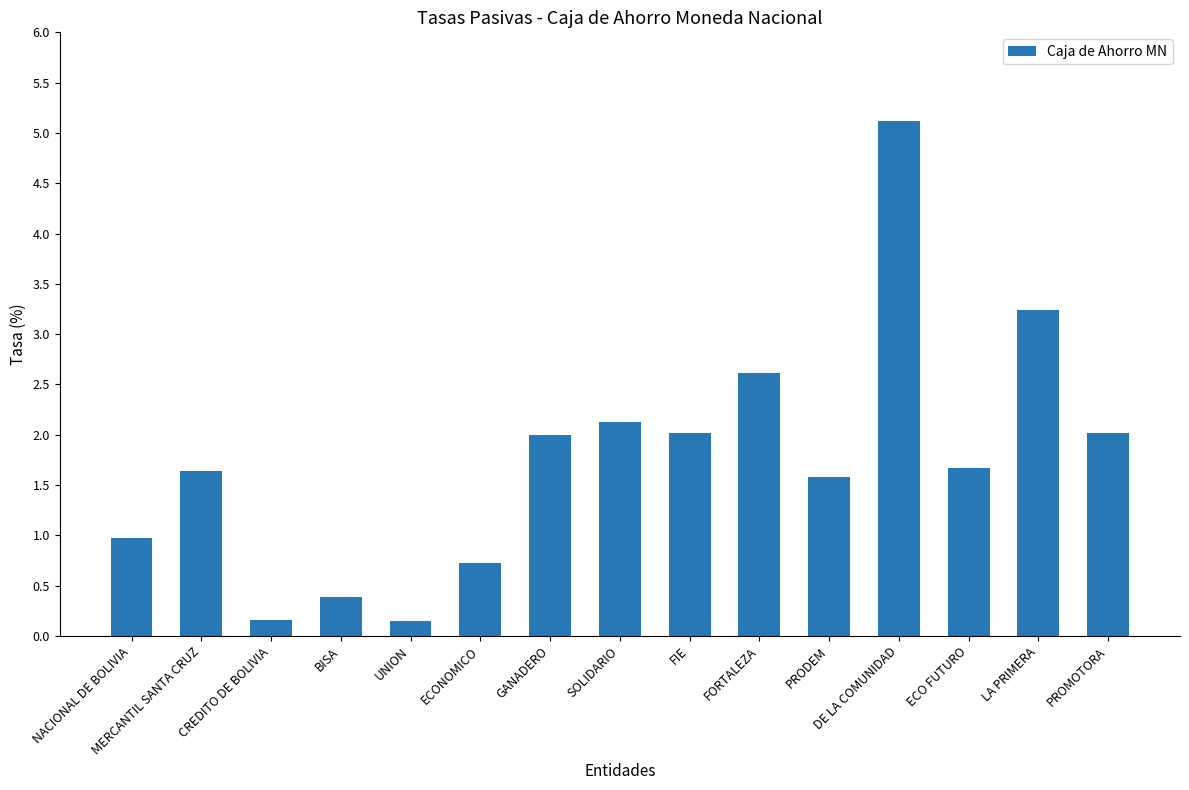

What is the greatest value displayed?

5.1